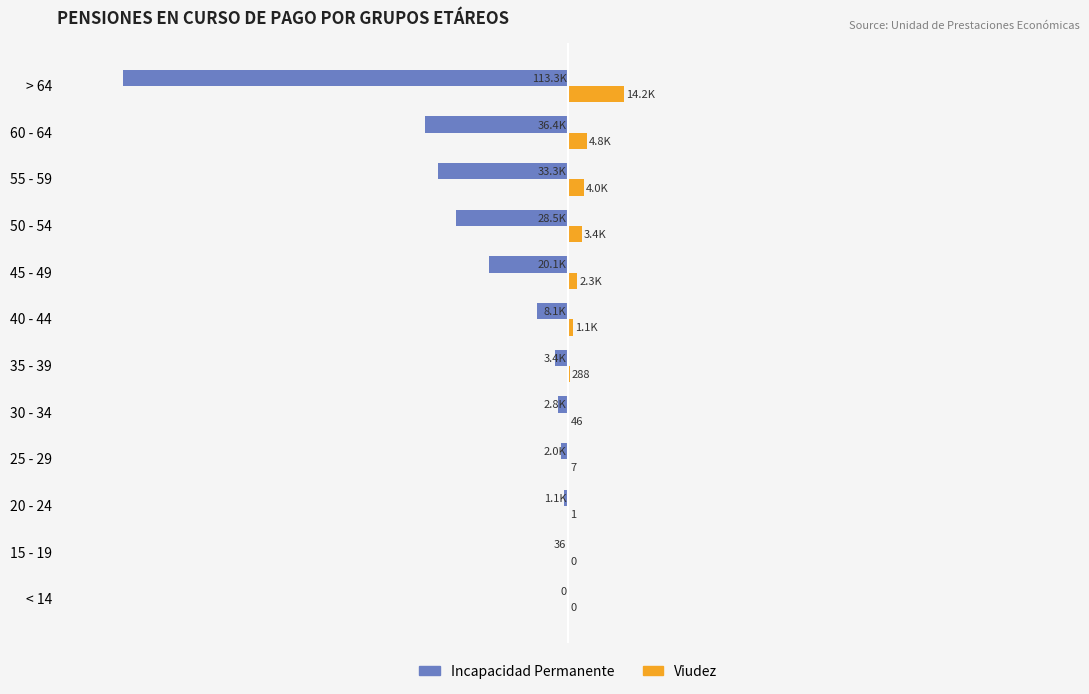

What are all the series names shown in the legend?

Incapacidad Permanente, Viudez